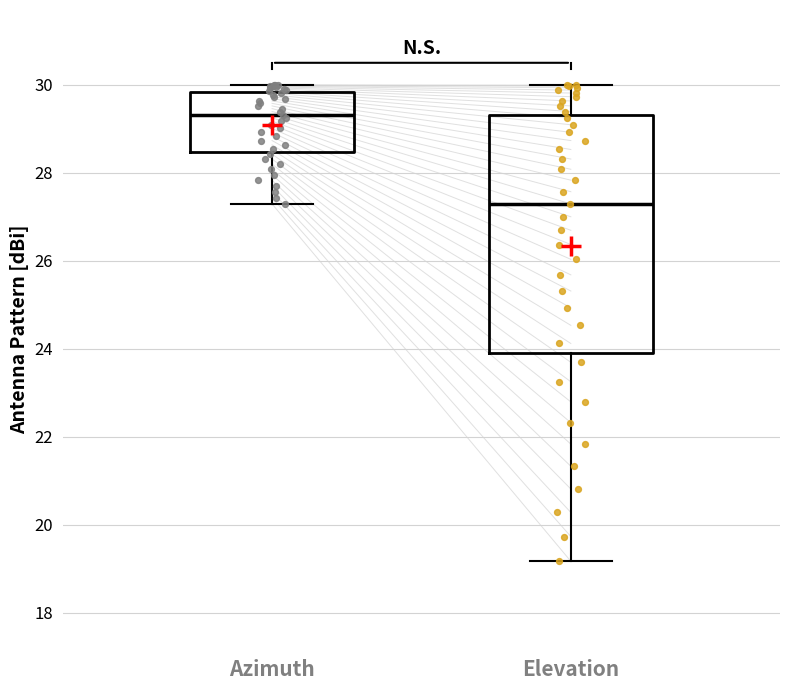

Reading left to right, transcribe this box plot: for each box, give where its median line is, the range the box spans, and where its two whiskers end, as read against the y-axis. The values are not printed on the chart, so give them approximately, as read against the axis.

Azimuth: median 29.4, box 28.4 to 29.8, whiskers 27.2 to 30.0
Elevation: median 27.2, box 24.0 to 29.4, whiskers 19.2 to 30.0